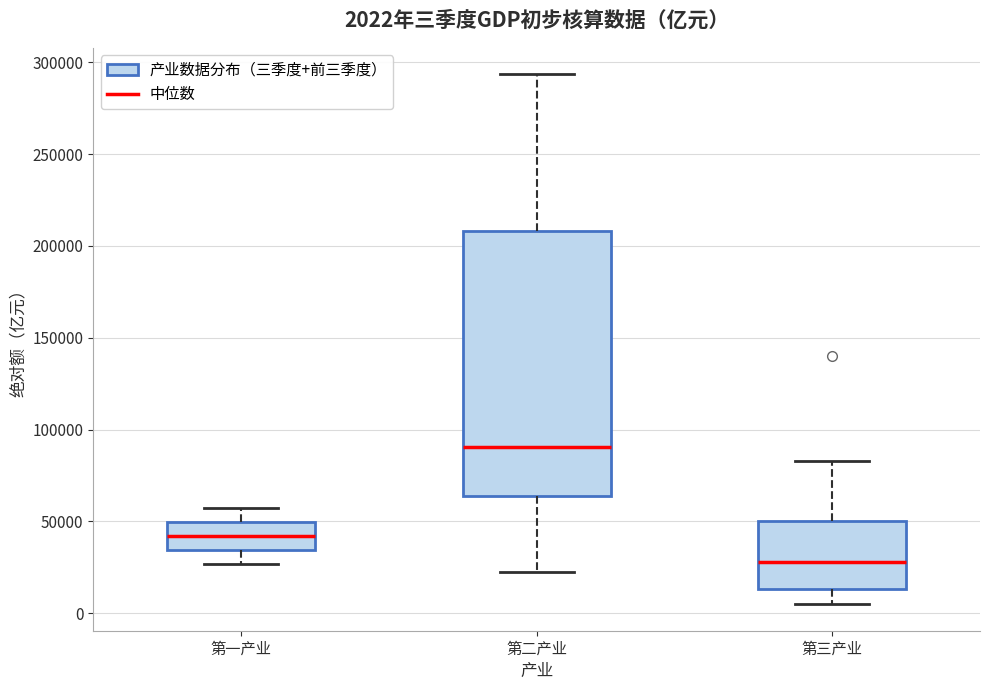

Which box's median line is the lowest?

第三产业